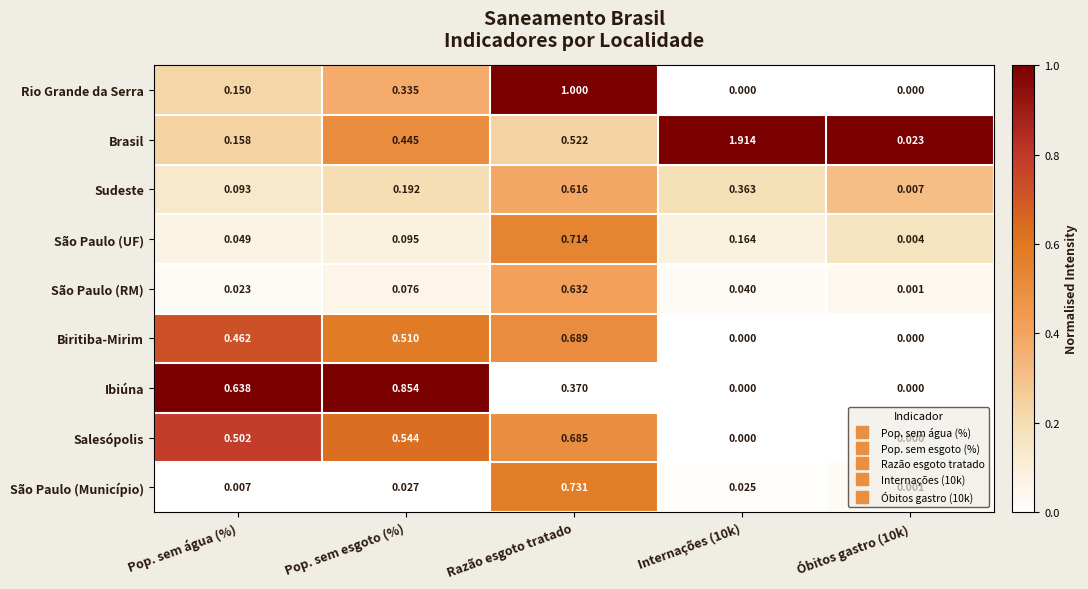

At which category is the sum across all series the highest?

Razão esgoto tratado